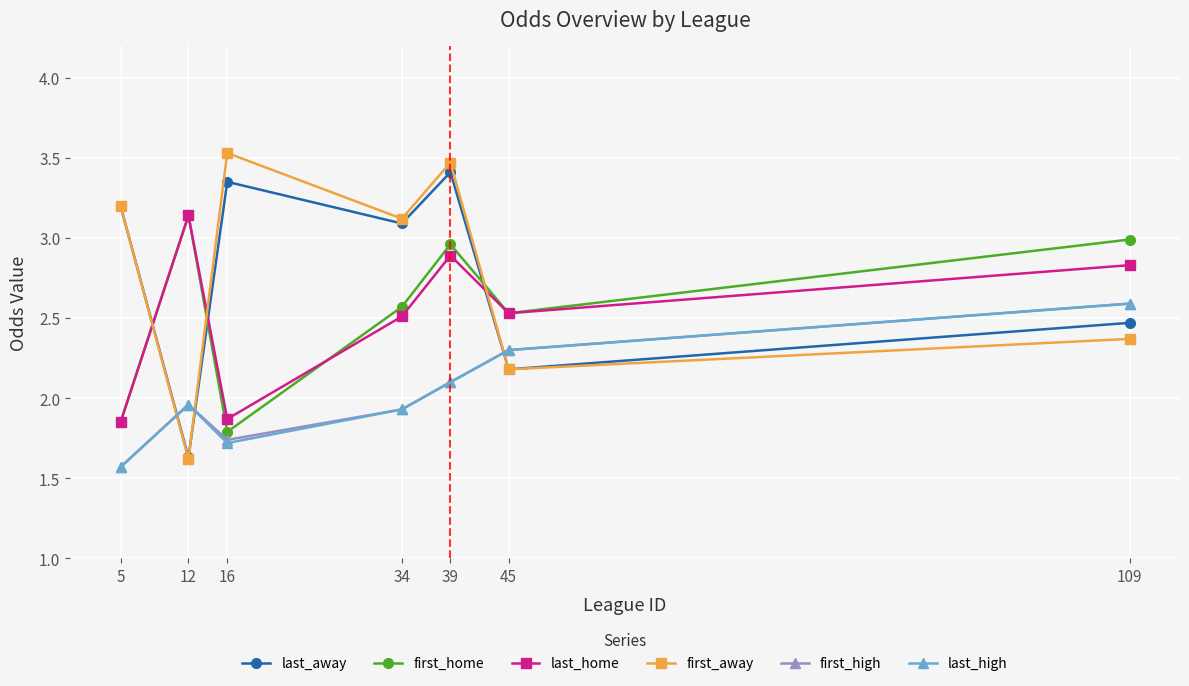

What is the difference between the highest and lowest values at 34?

1.2